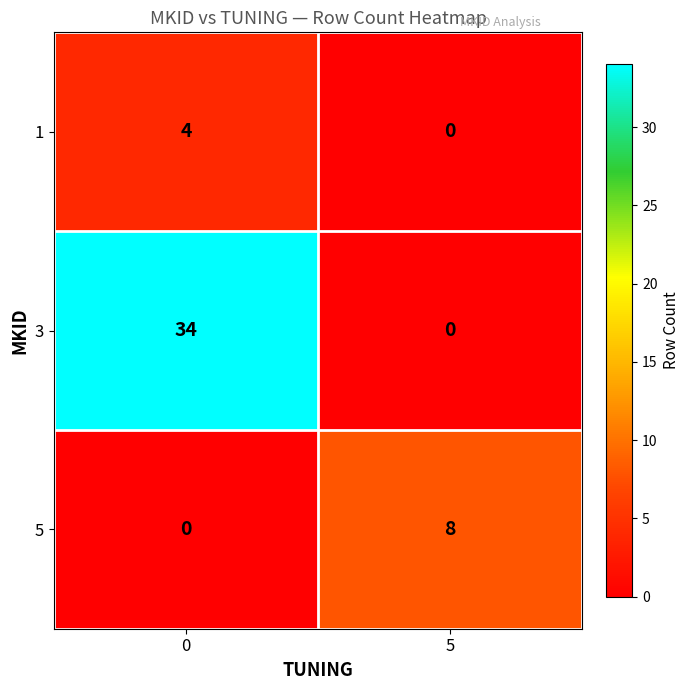

Reading left to right, what are all the values shown in this chart?

1: 4	0
3: 34	0
5: 0	8